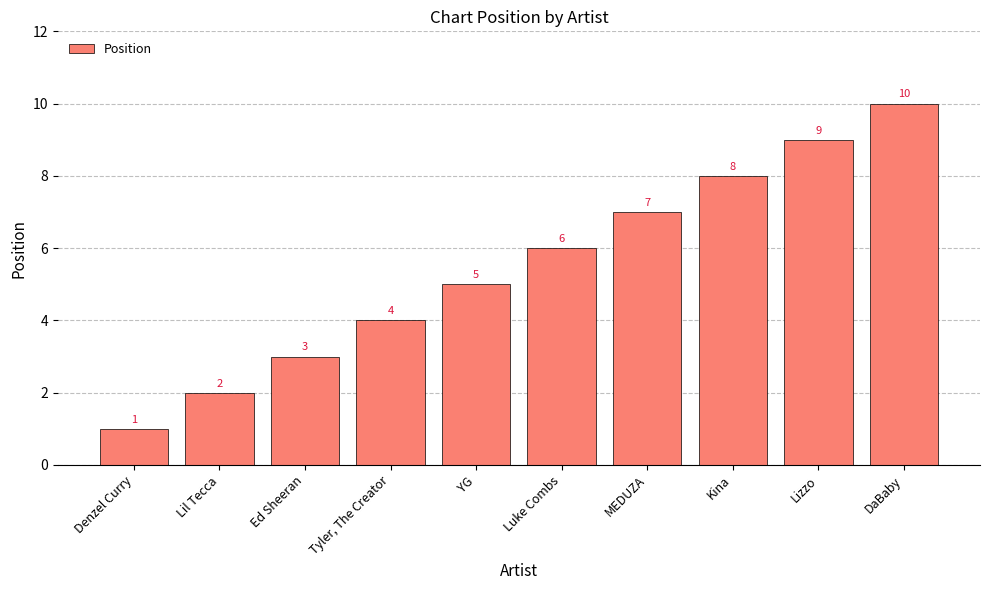

Count the number of data series in this chart.

1